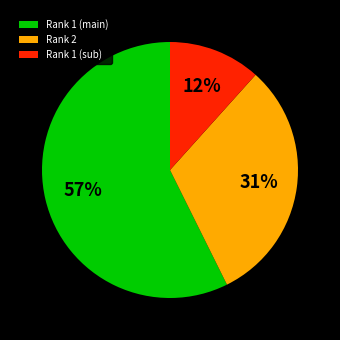

How many segments does this pie chart have?

3